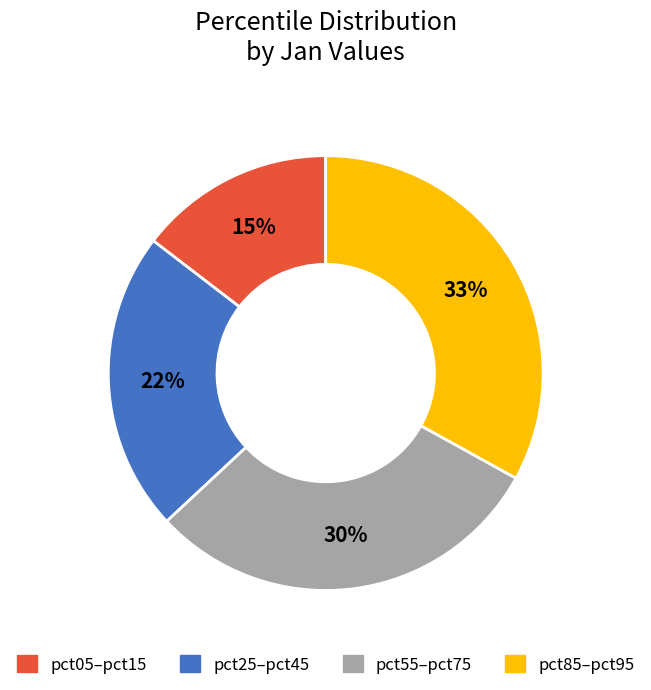

To the nearest percent, what is the average slice percentage?

25%